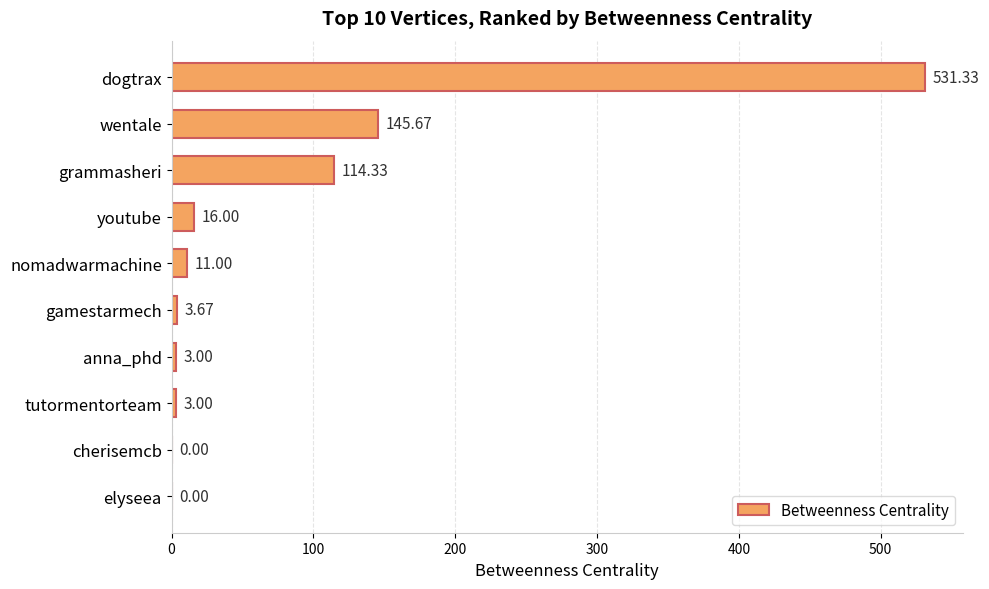

What is the sum of the values at wentale and cherisemcb?

145.7